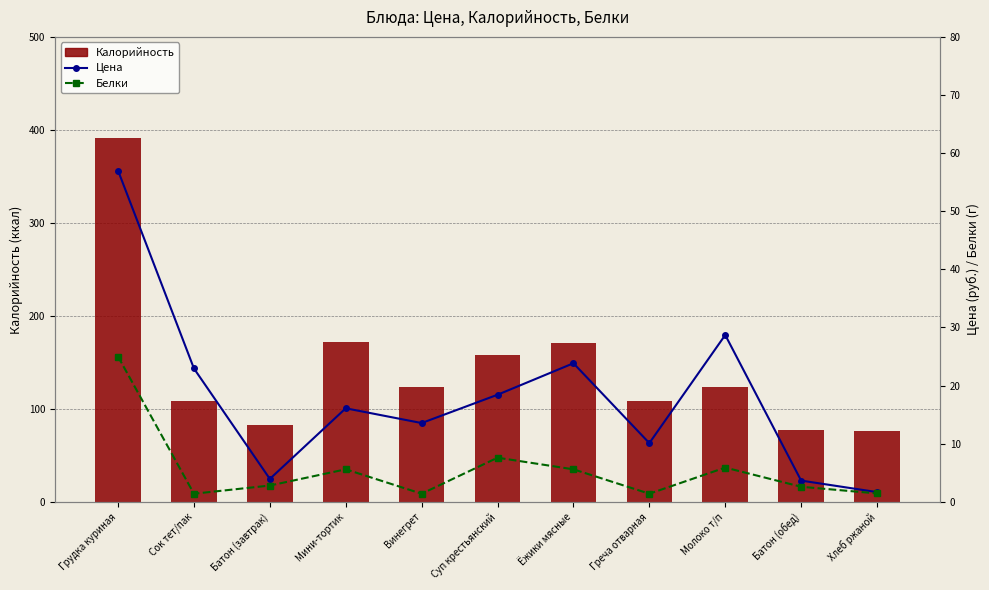

What is the minimum value for Белки?

1.4